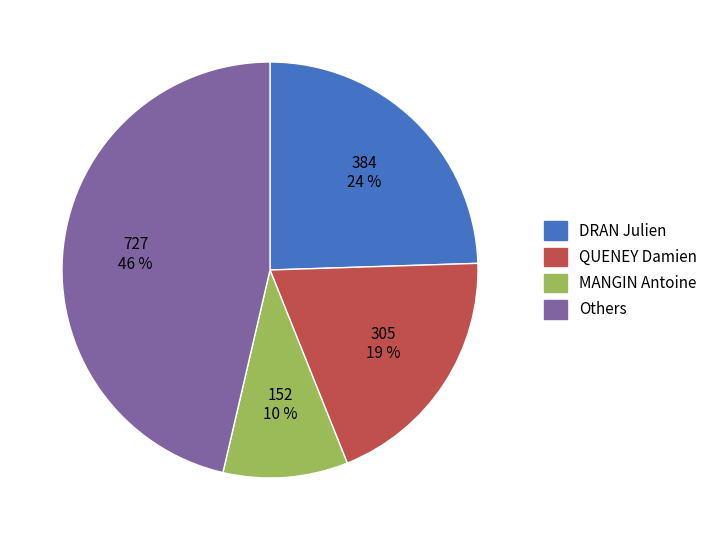

Is Others the majority of the pie?

No